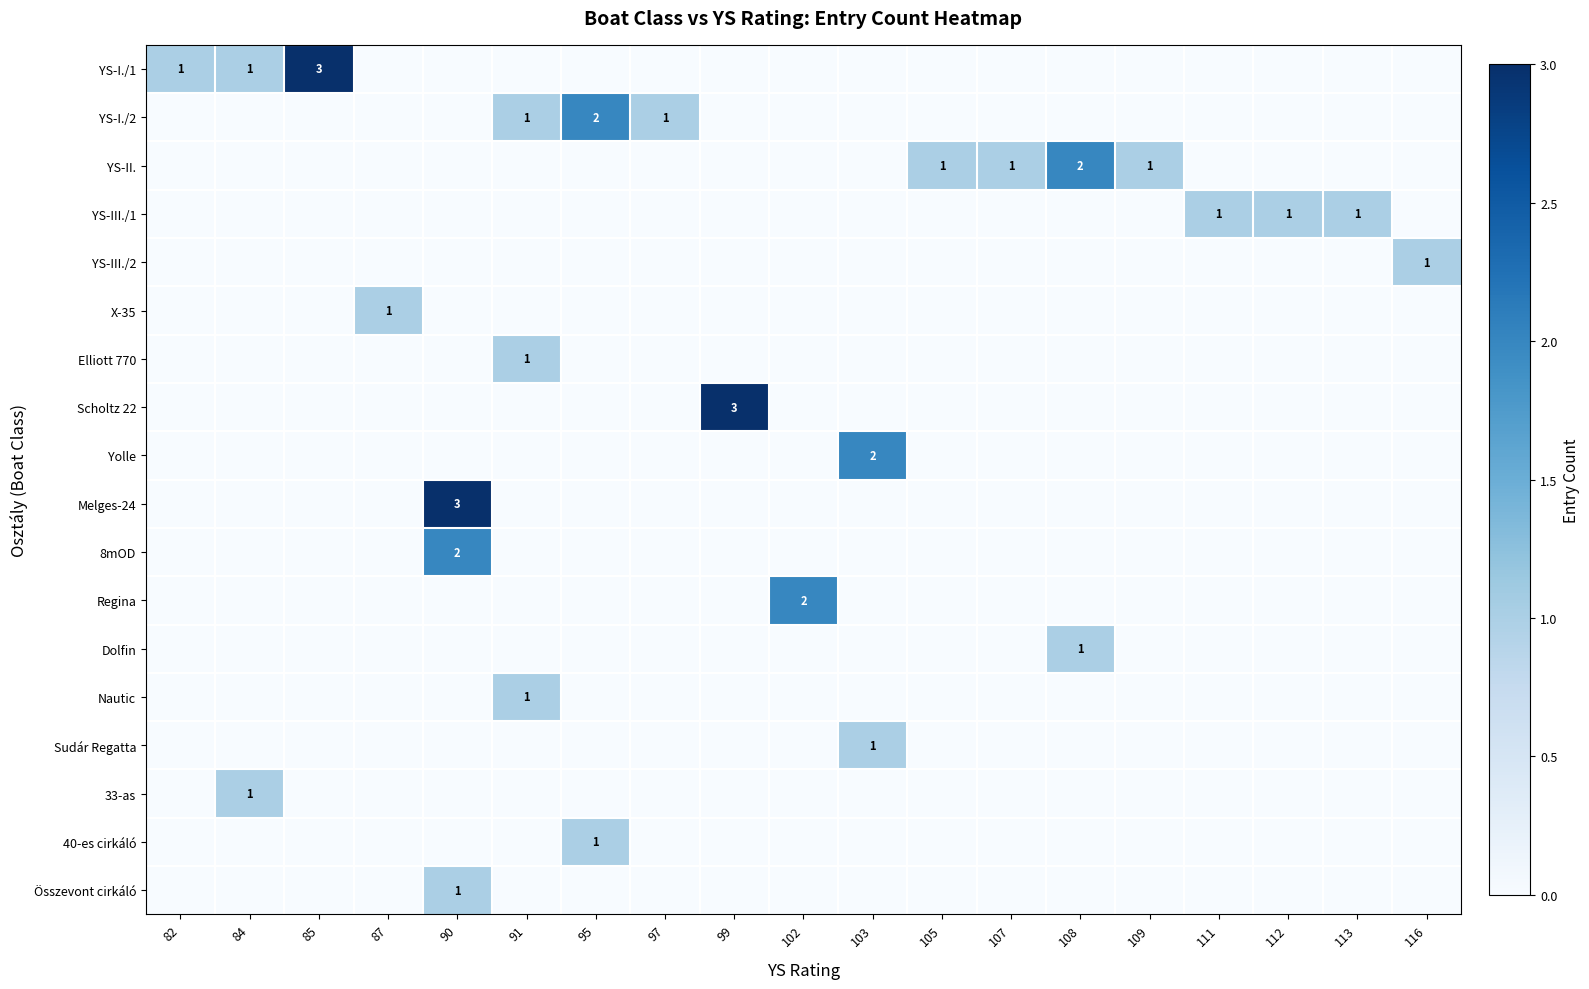

Is it true that Melges-24 equals 3 at 90?

True